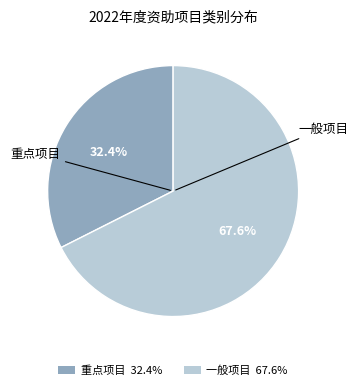

Is there a majority slice in this chart?

Yes